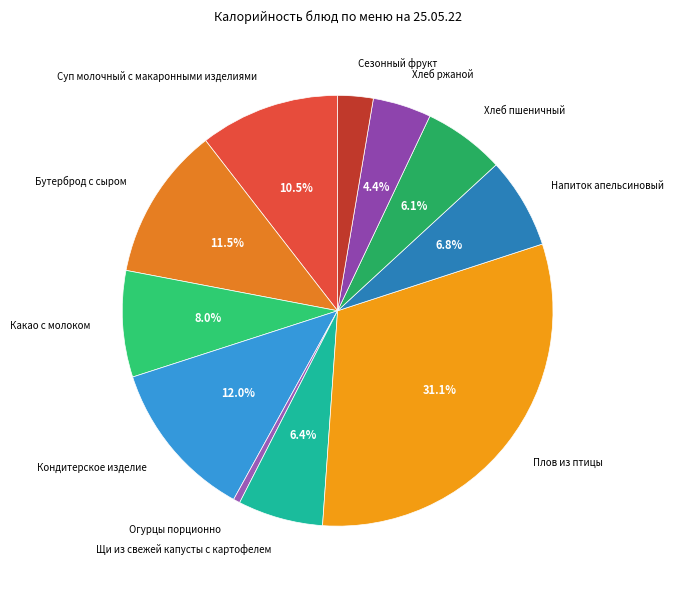

Combined, what portion of the pie is Щи из свежей капусты с картофелем and Суп молочный с макаронными изделиями?

16.9%